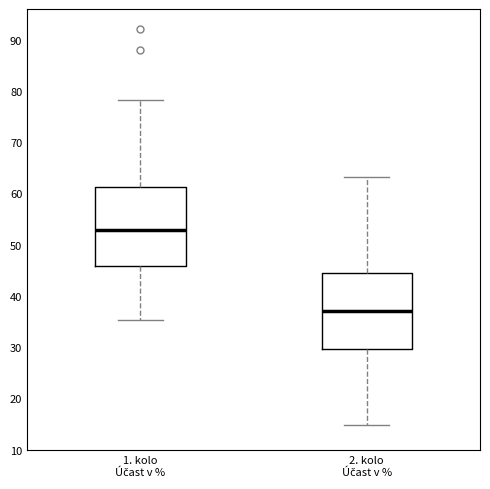

Reading left to right, transcribe this box plot: for each box, give where its median line is, the range the box spans, and where its two whiskers end, as read against the y-axis. The values are not printed on the chart, so give them approximately, as read against the axis.

1. kolo Účast v %: median 53, box 46 to 61, whiskers 35 to 78
2. kolo Účast v %: median 37, box 30 to 45, whiskers 15 to 63